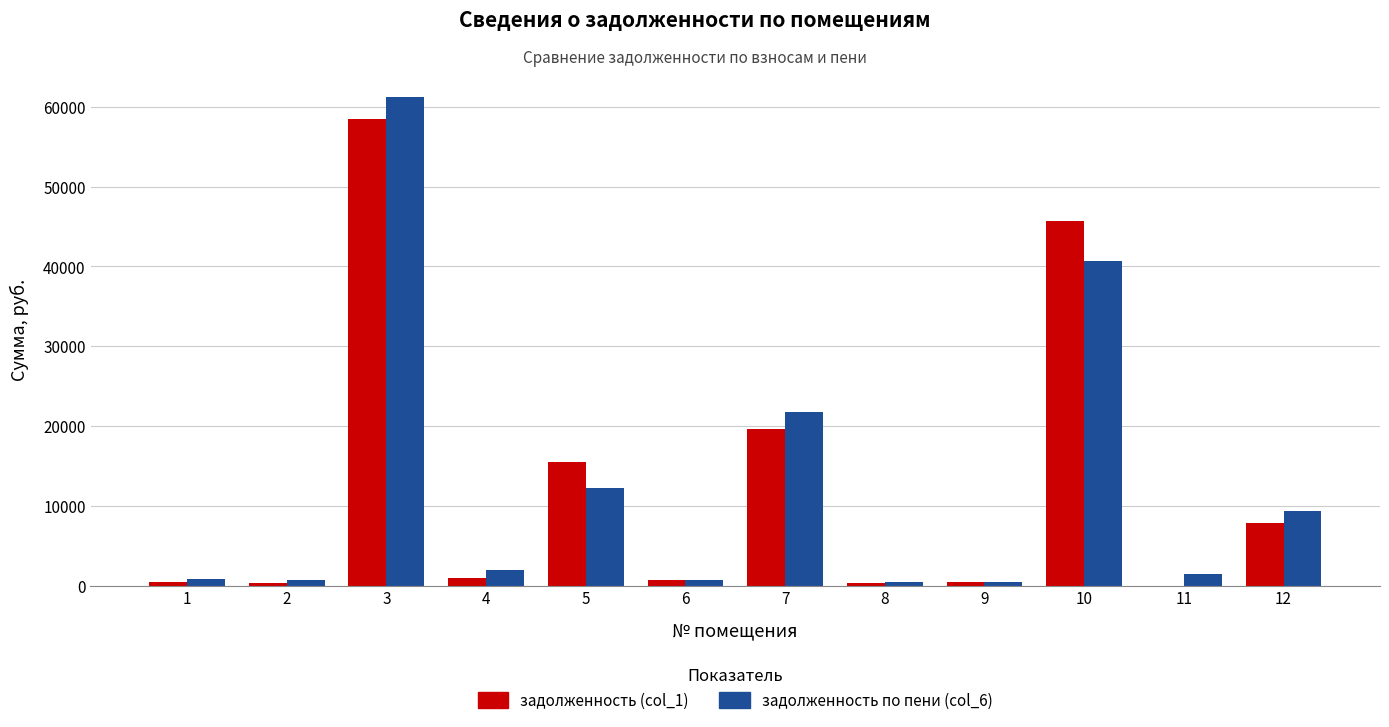

The value of задолженность (col_1) at 12 is 7882.0. True or false?

True